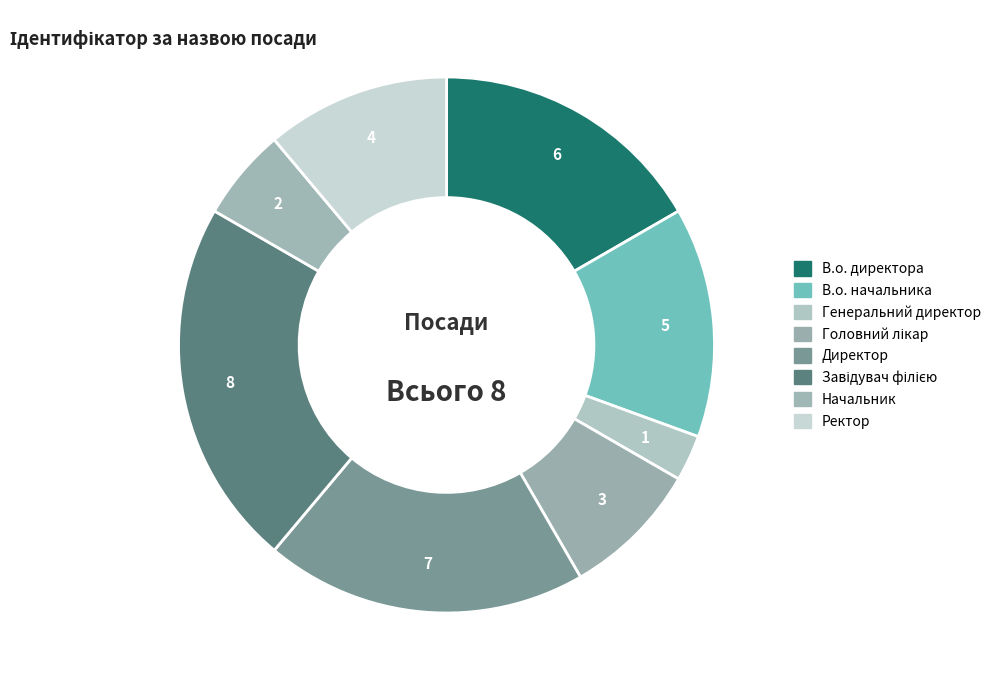

How many segments does this pie chart have?

8